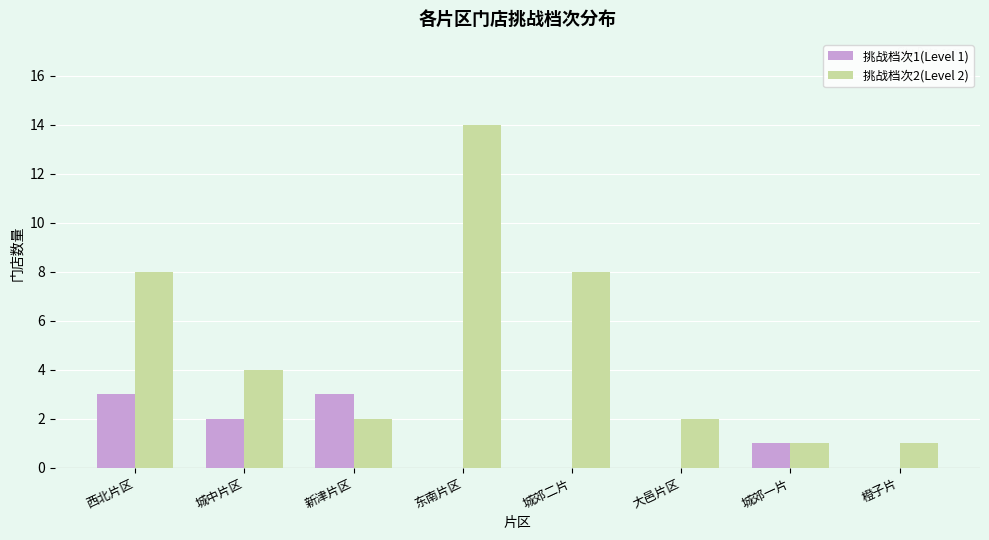

Which label corresponds to the largest value in the chart?

东南片区